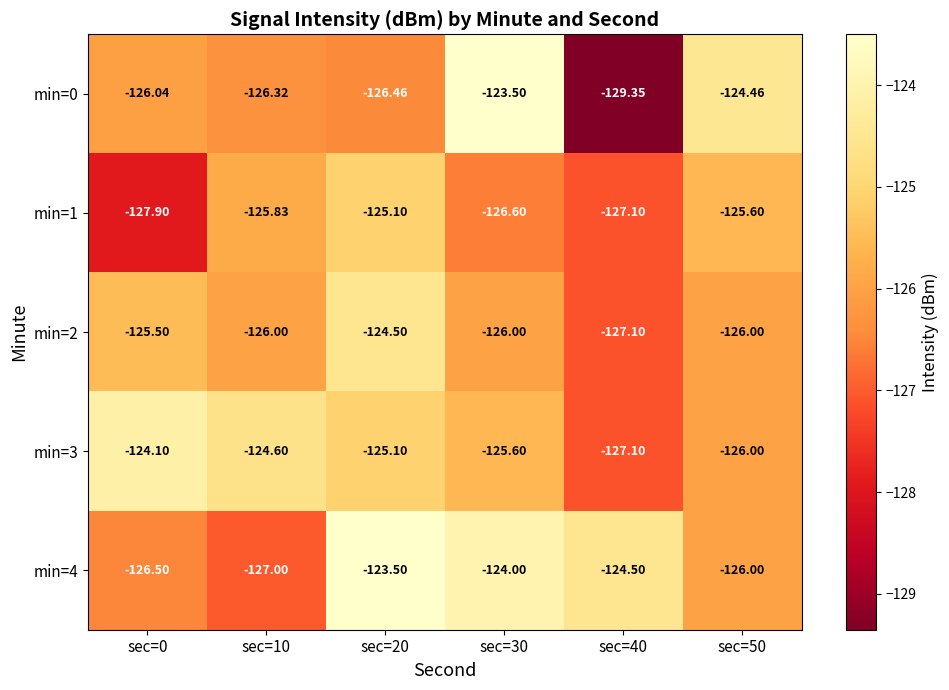

What is the greatest value displayed?

-123.5